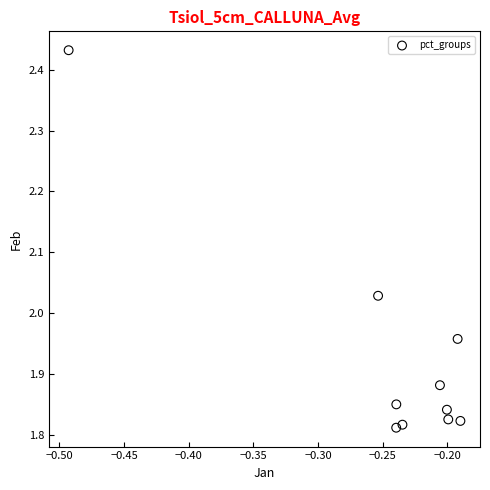

What is the range of Y values (max minus min)?

0.6